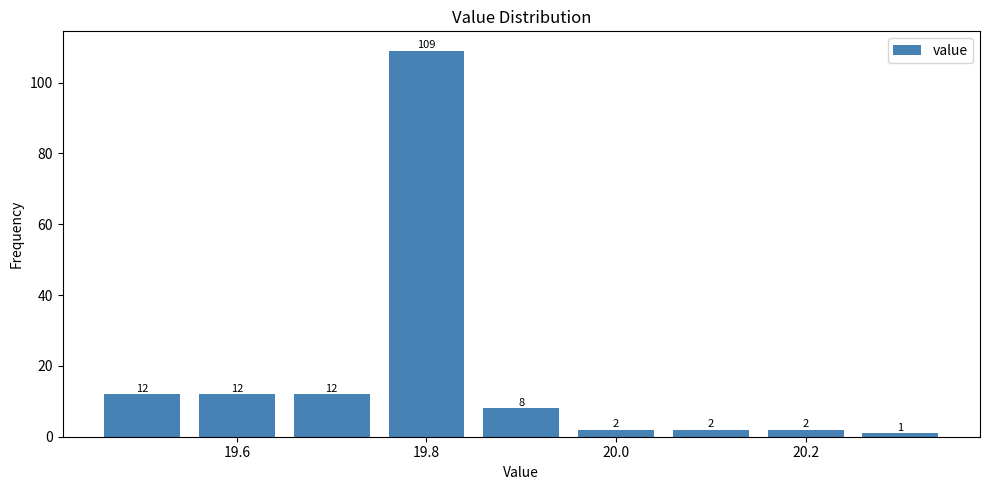

Reading left to right, transcribe this chart: for each bar, give the range it covers on the x-axis and its height. The bar edges are not printed on the chart, so give them approximately, as read against the axis.

19.45 to 19.55: 12
19.55 to 19.65: 12
19.65 to 19.75: 12
19.75 to 19.85: 109
19.85 to 19.95: 8
19.95 to 20.05: 2
20.05 to 20.15: 2
20.15 to 20.25: 2
20.25 to 20.35: 1